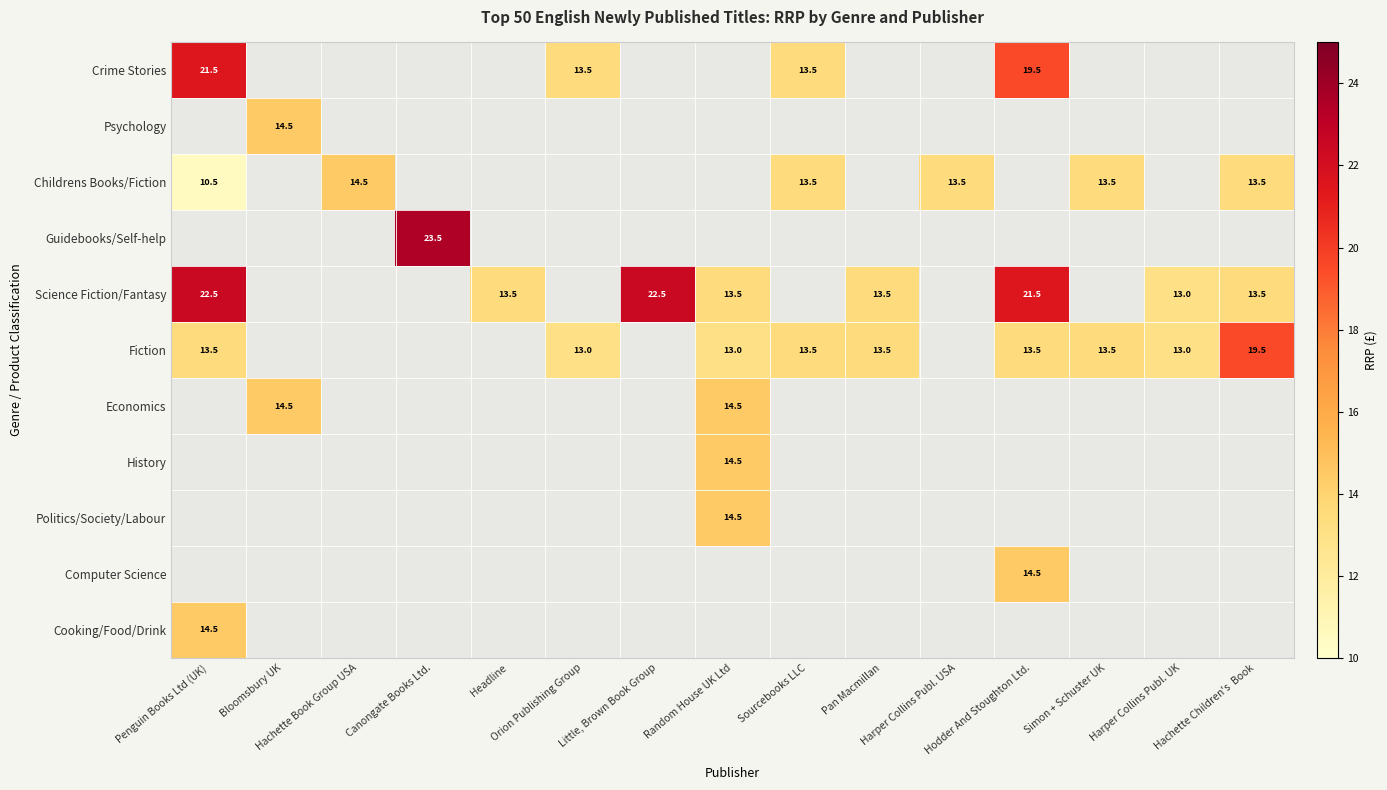

What is the difference between the Childrens Books/Fiction values at Hachette Children's Book and Penguin Books Ltd (UK)?

3.0